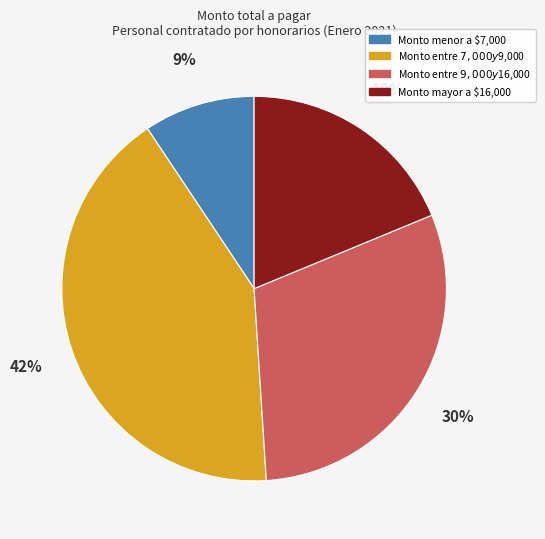

Which slice is the smallest?

Monto menor a $7,000